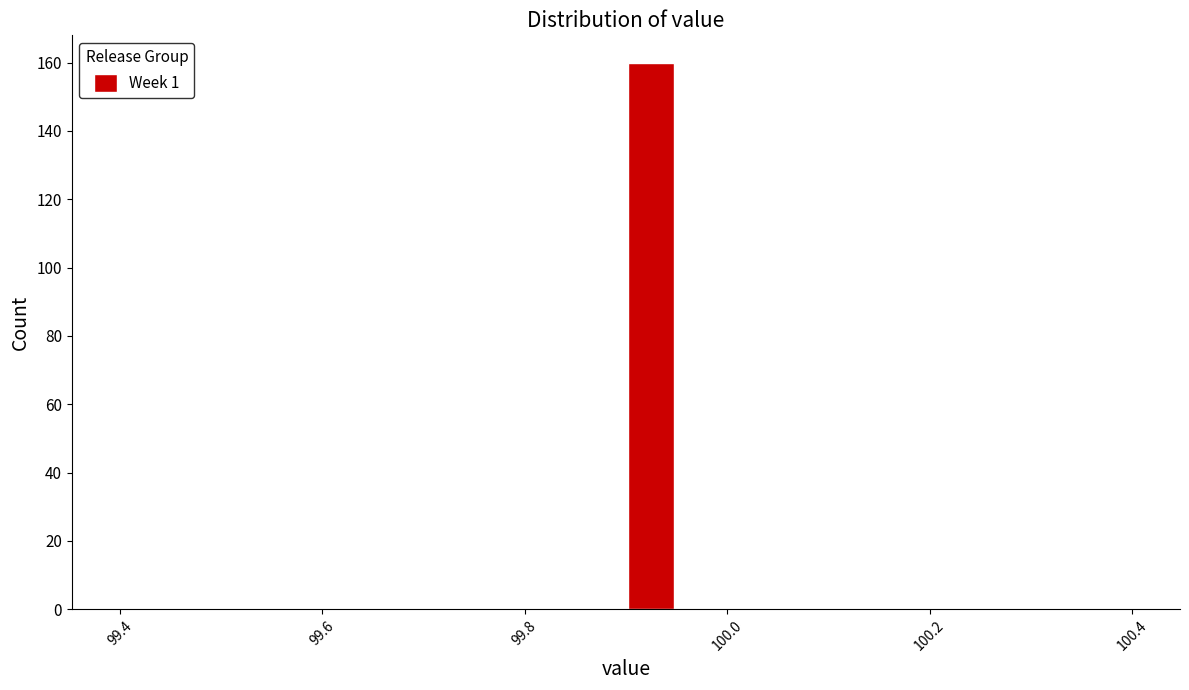

Around what value on the x-axis is the tallest bar? Give the approximate position of its centre, as read against the axis.

99.92